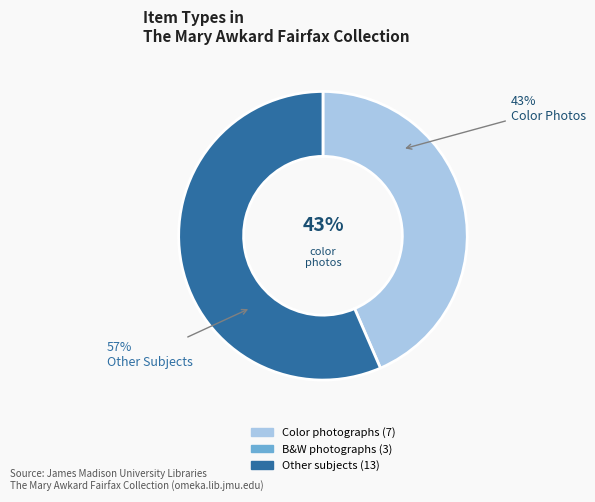

True or false: black-and-white photographs accounts for 15% of the total.

False